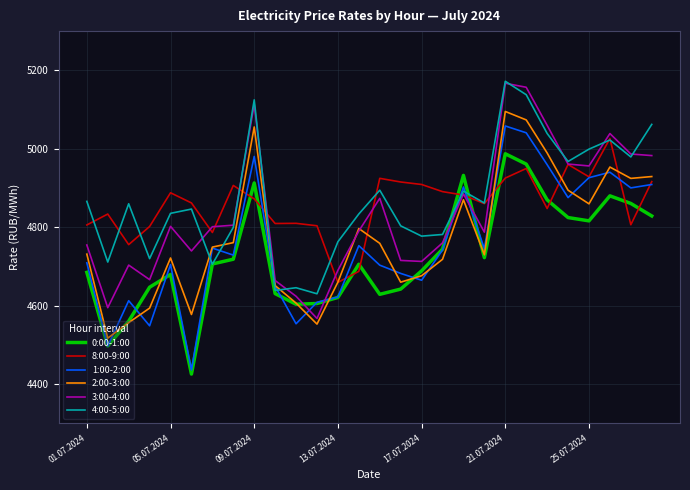

What is the highest value of the 1:00-2:00 series?

5058.1